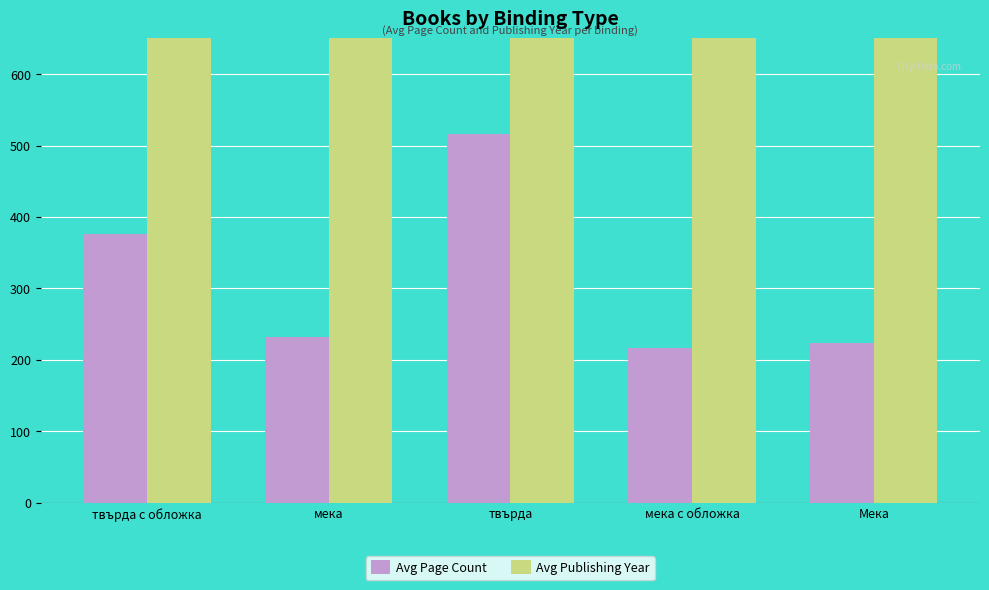

At which category is the sum across all series the highest?

твърда